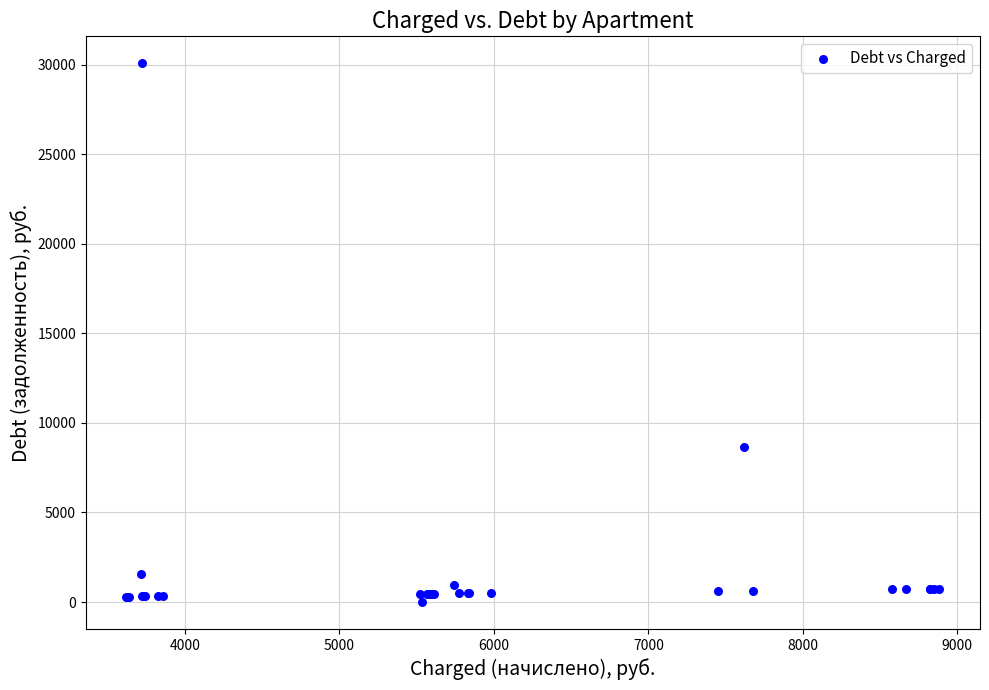

What Y value in the scatter plot is closest to 15038?

8634.9